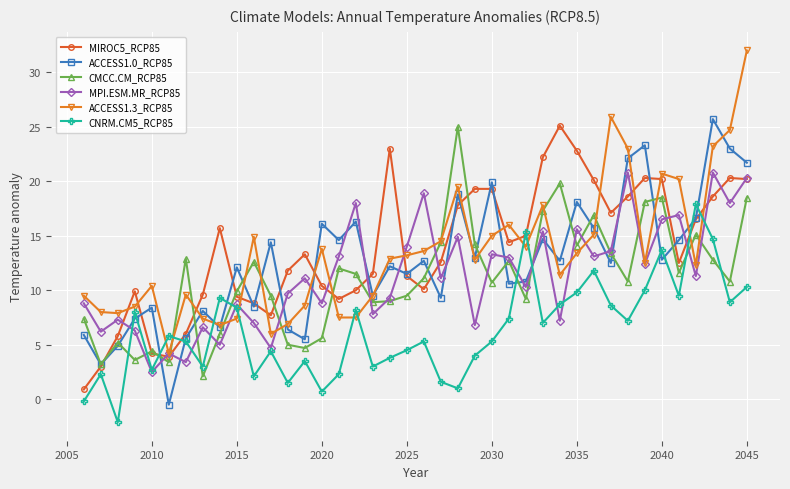

What is the difference between the second highest and second lowest values in the CMCC.CM_RCP85 series?

16.6